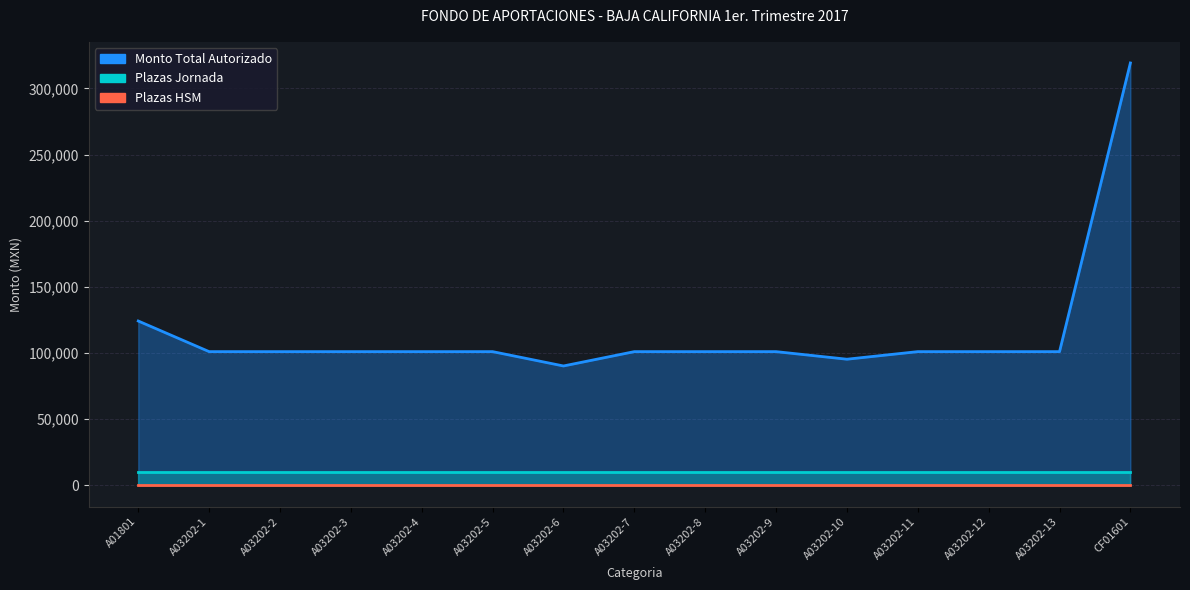

At which label is Monto Total Autorizado closest to 204785?

A01801